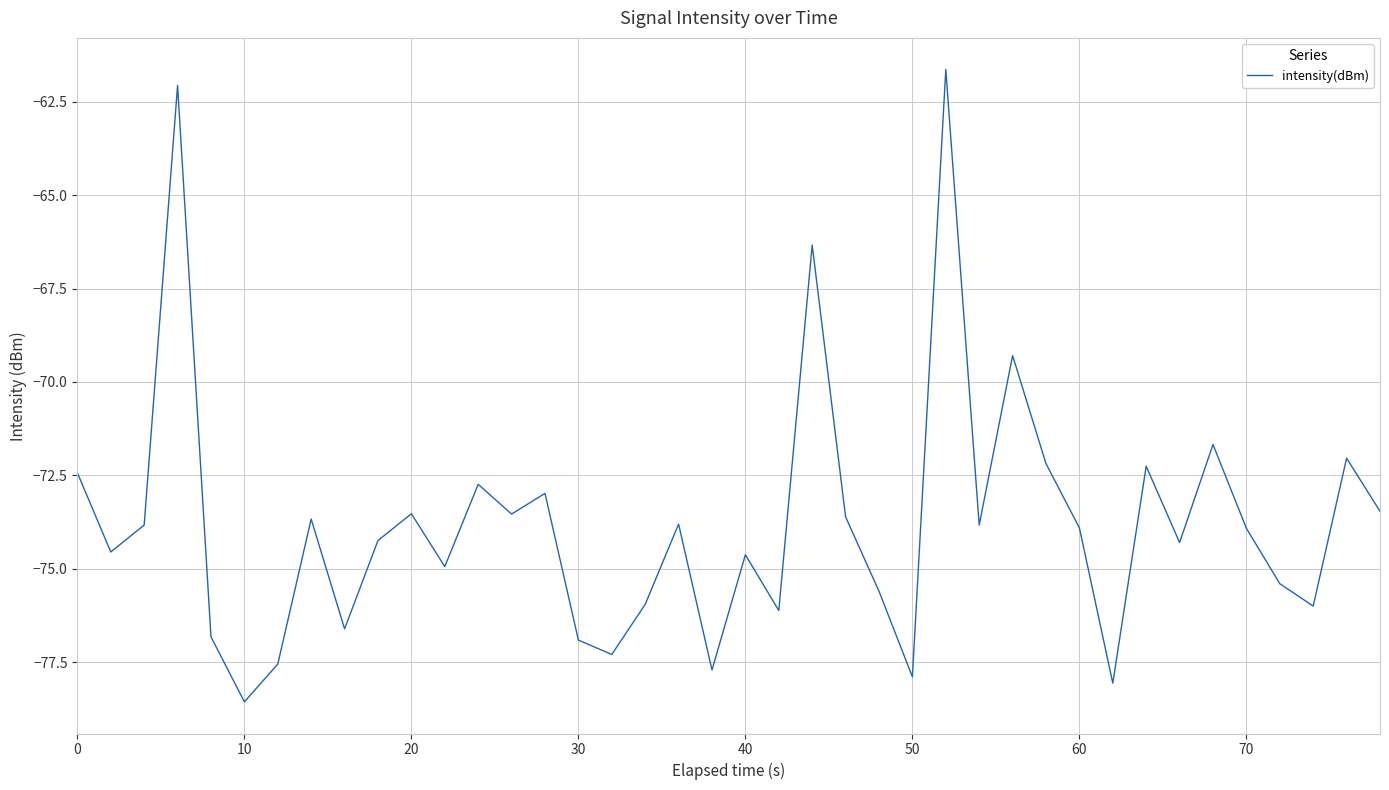

How many lines are shown in the chart?

1